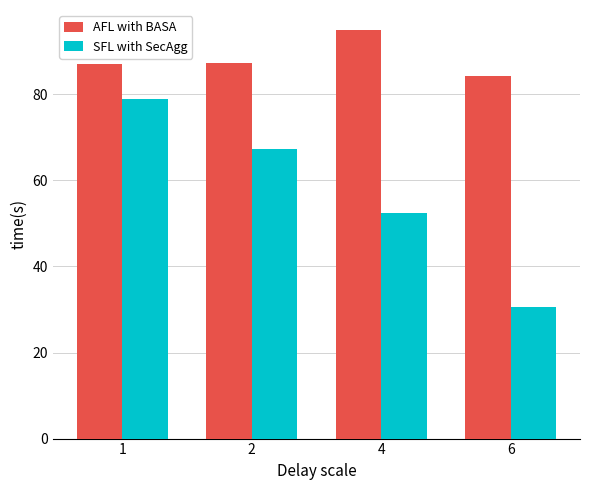

Which series has the widest spread of values?

SFL with SecAgg